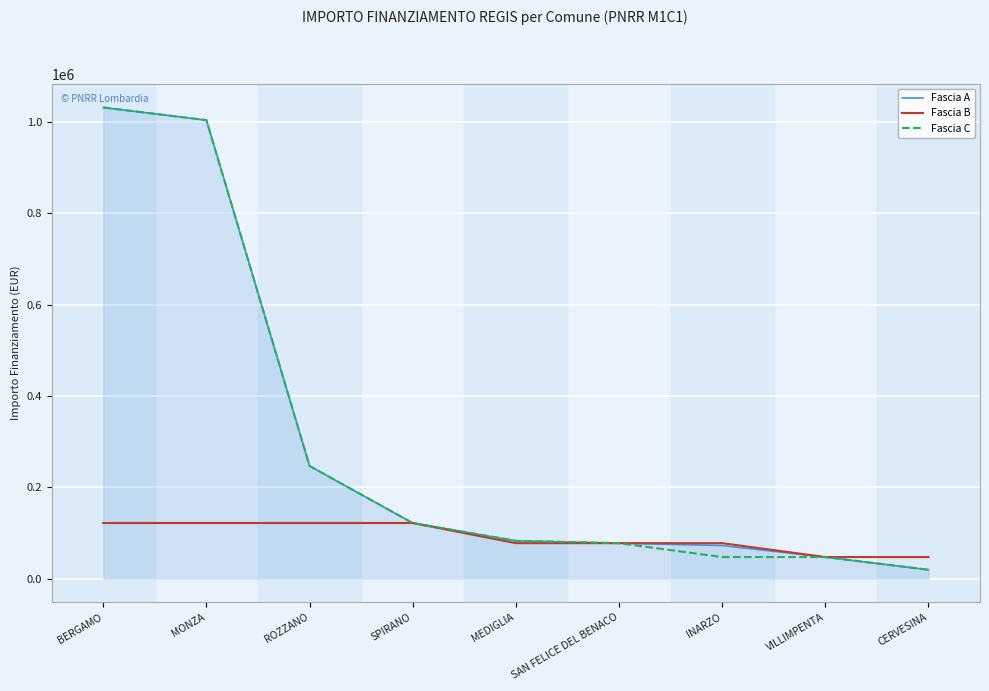

Read the Fascia C value at ROZZANO, to the nearest 10.

246820